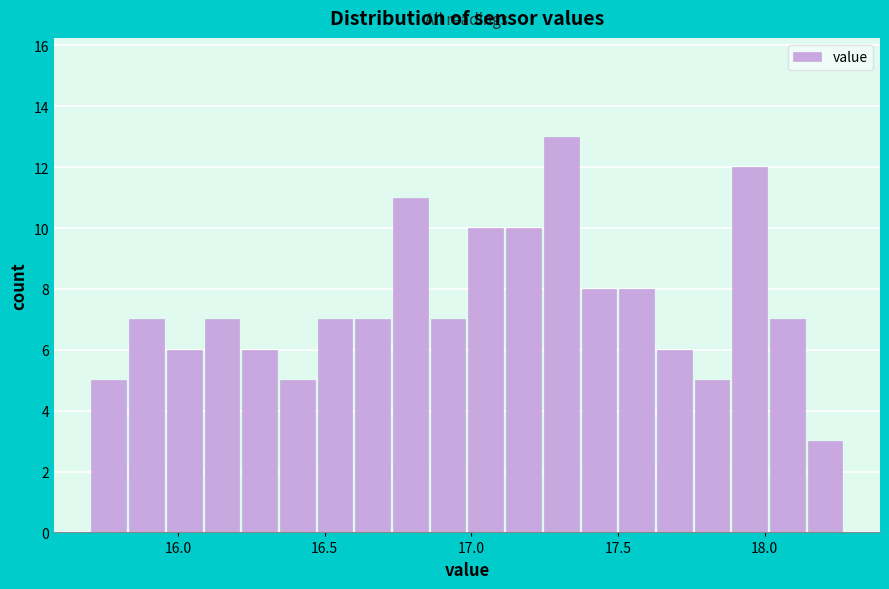

Read against the x-axis, roughly where is the centre of the tallest bar?

17.30